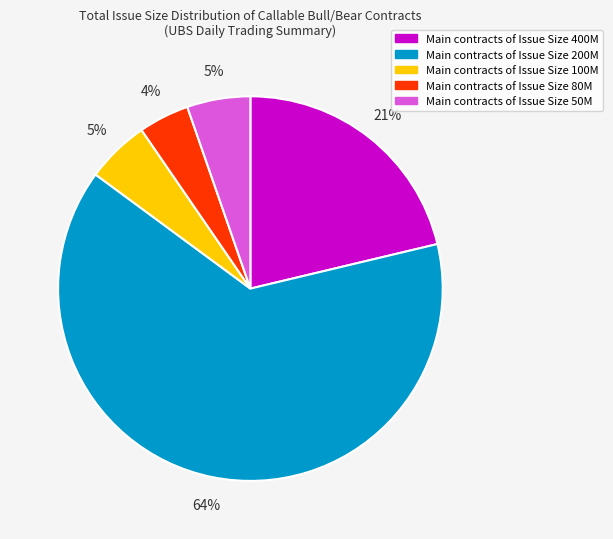

To the nearest percent, what is the average slice percentage?

20%